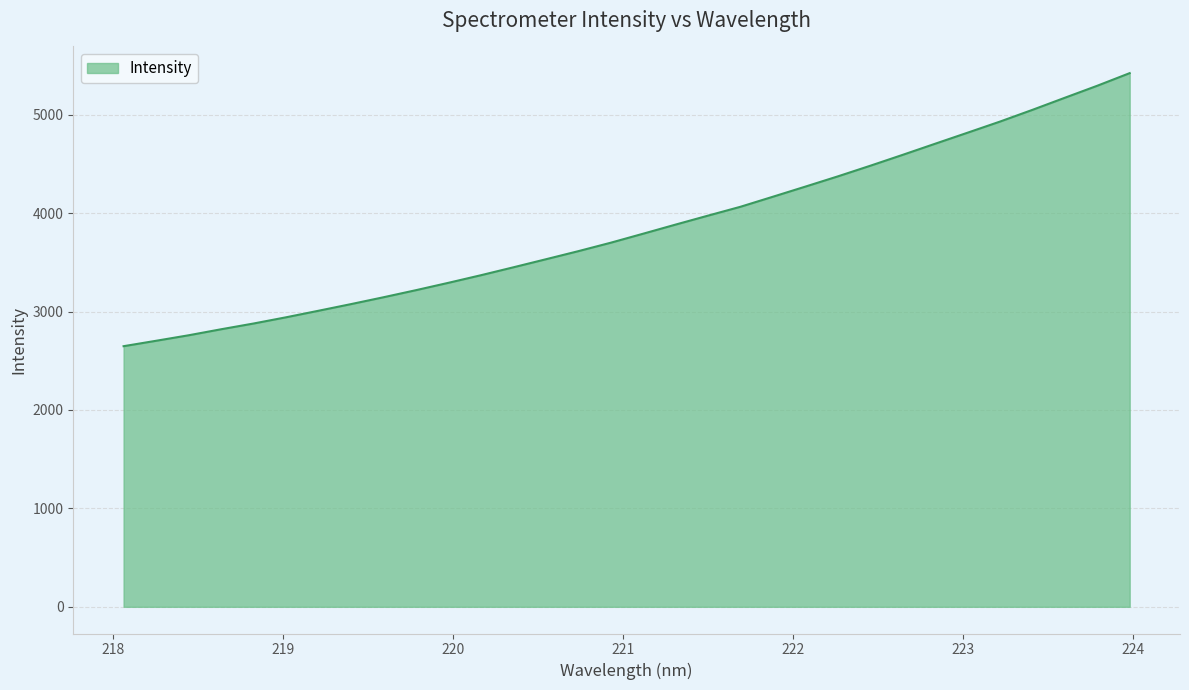

What is the smallest value displayed?

2647.9